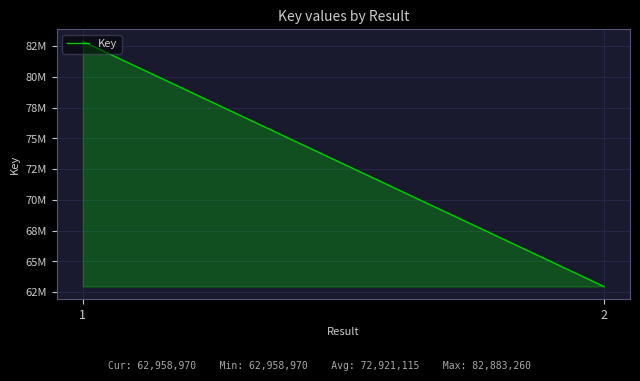

Reading left to right, transcribe all the data shown in this chart.

1=82883260	2=62958970